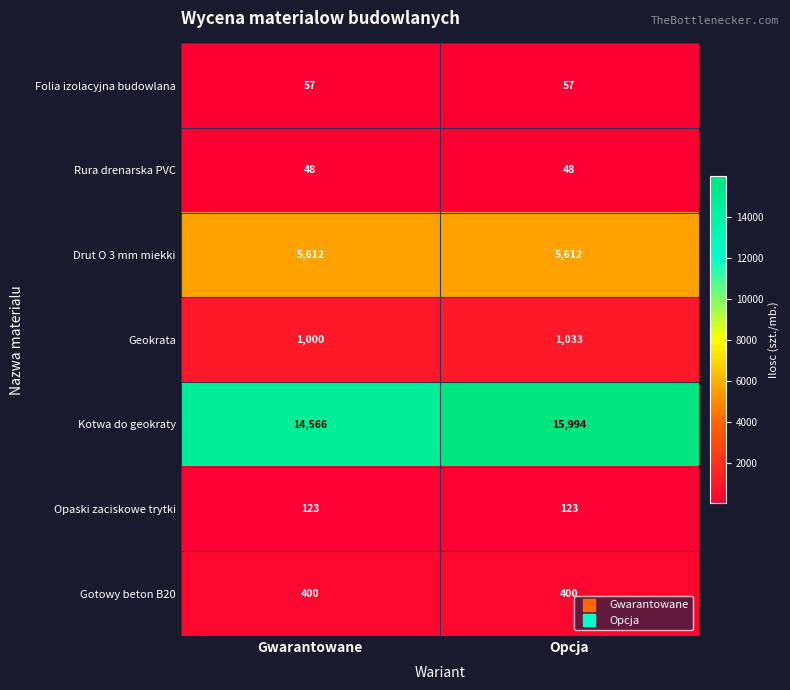

The value of Opaski zaciskowe trytki at Opcja is 123. True or false?

True